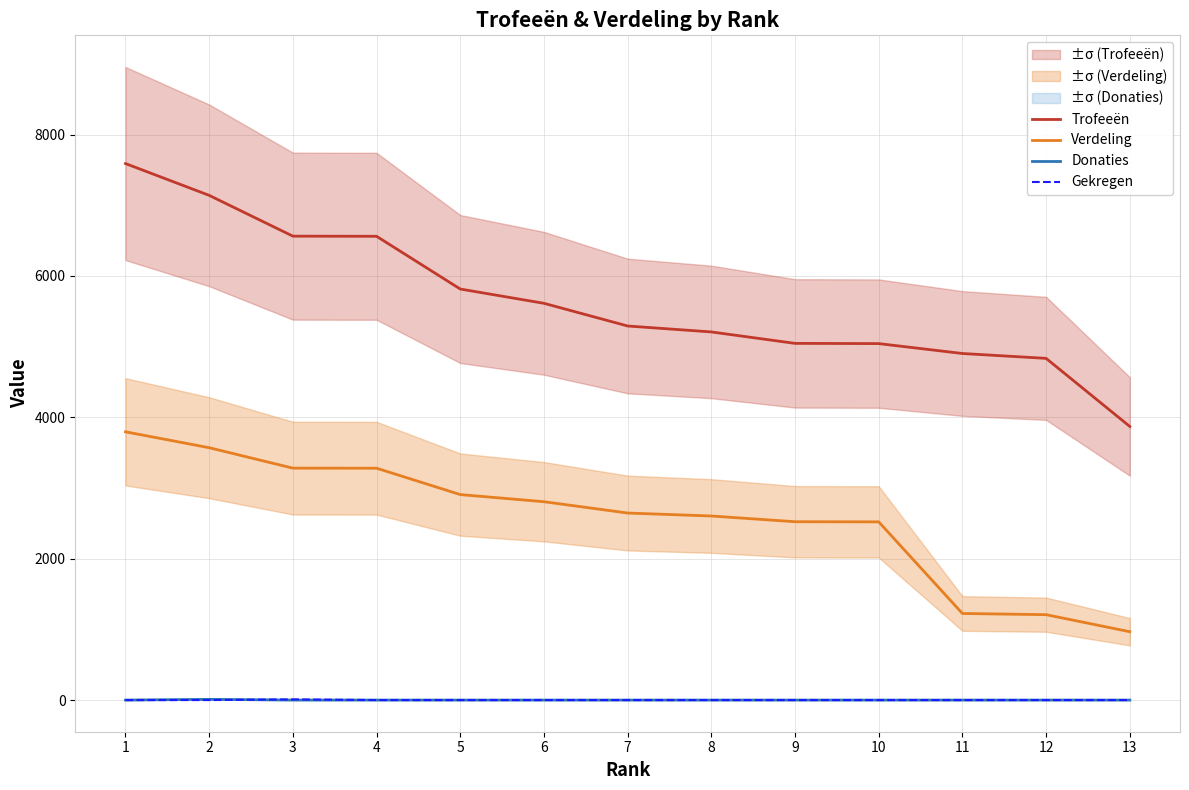

At 4, list the series in order from largest to smallest.

Trofeeën, Verdeling, Donaties, Gekregen